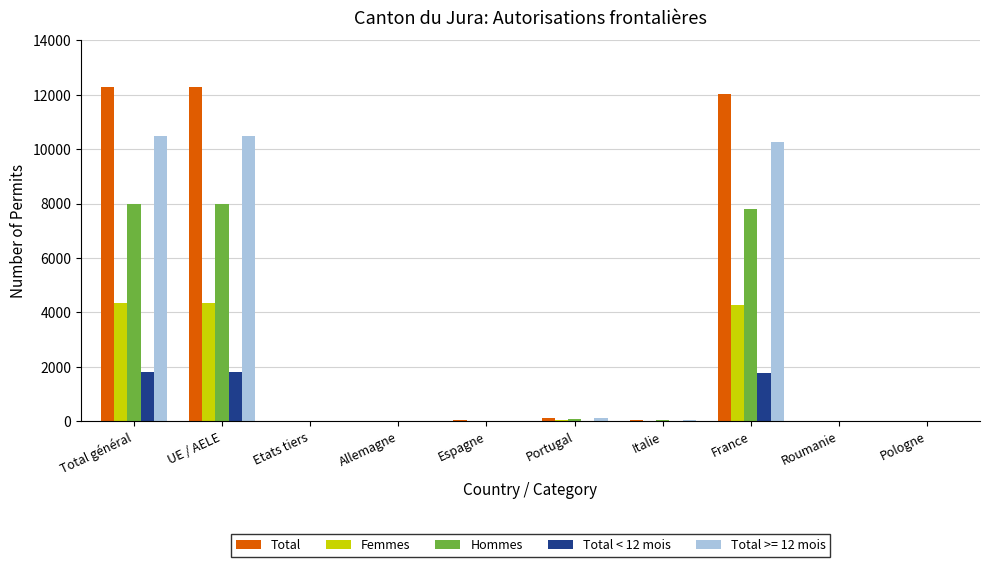

What is the highest value of the Hommes series?

7972